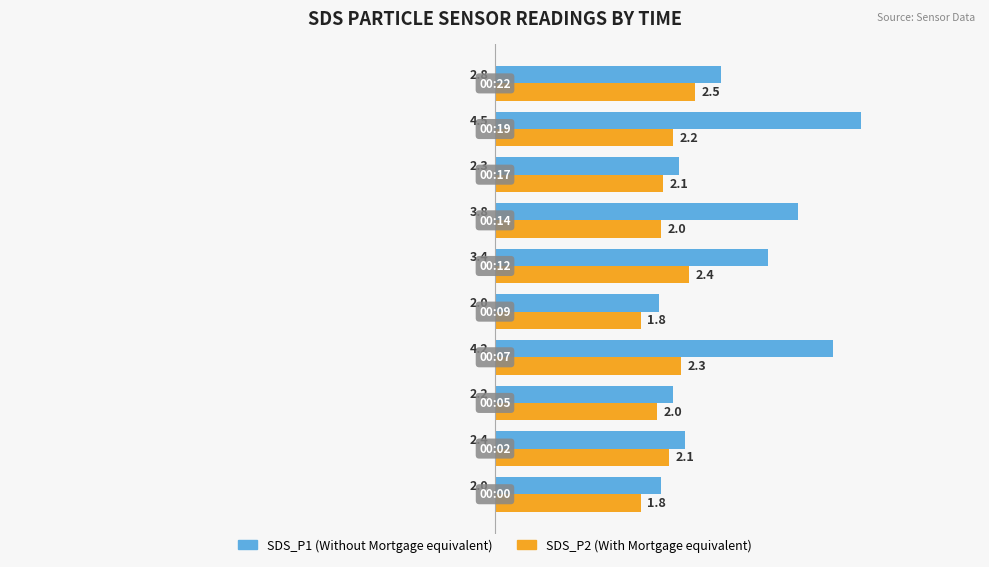

What is the smallest value displayed?

1.8